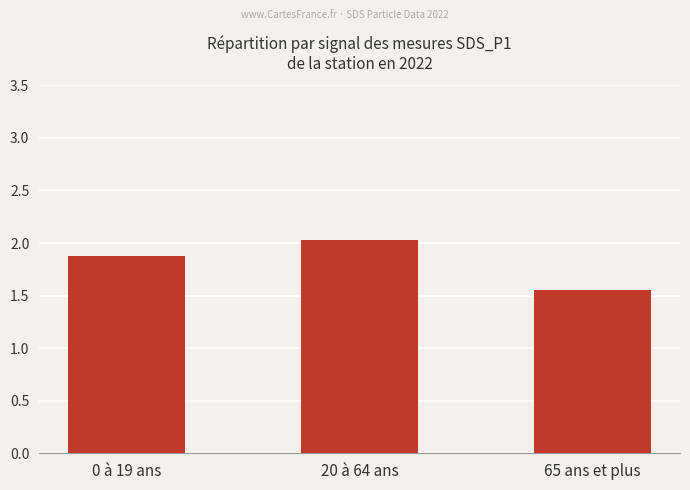

At which category does the chart reach its peak across all series?

20 à 64 ans